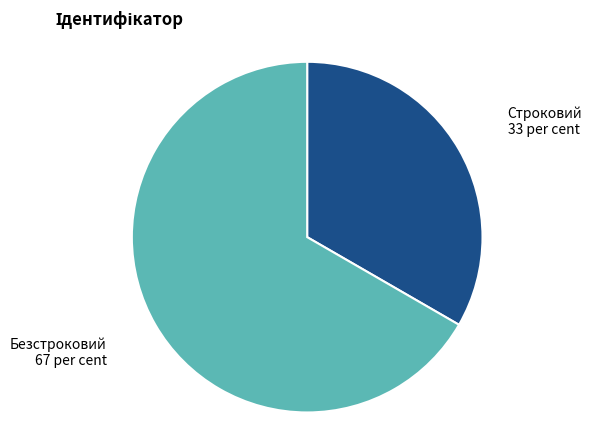

Does Безстроковий account for over 50% of the chart?

Yes